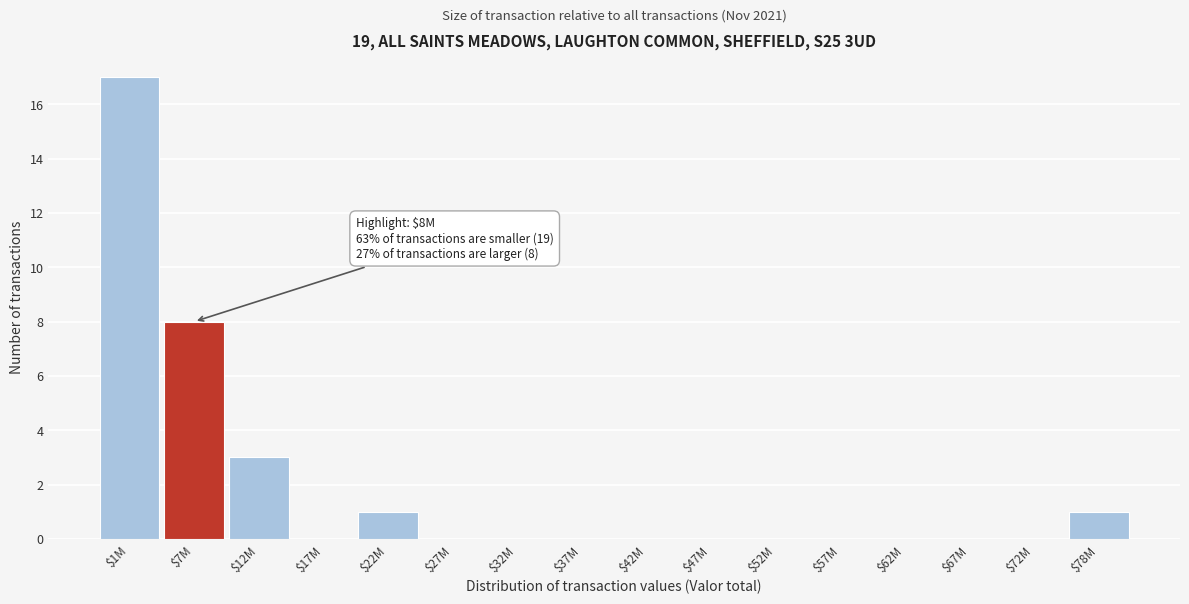

What is the greatest value displayed?

17